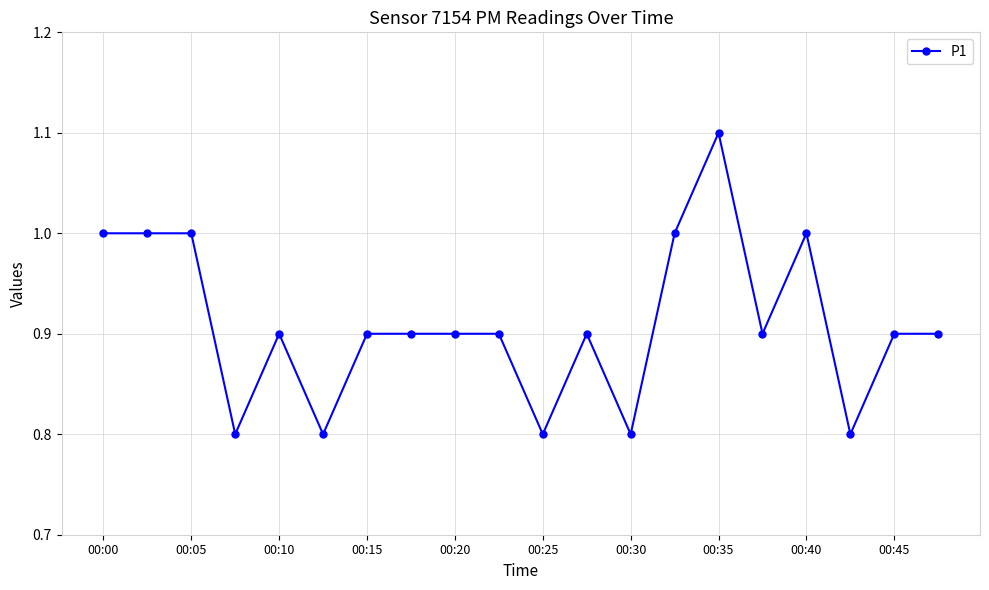

True or false: there are more than 1 points higher than both neighbors.

True